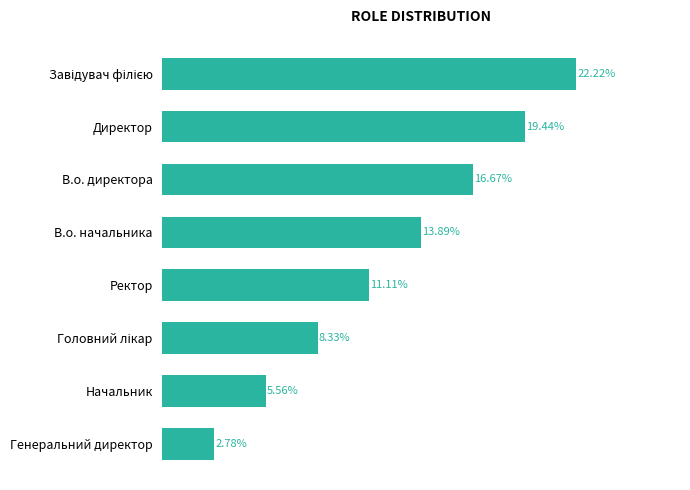

At which label is the value closest to 12?

Ректор